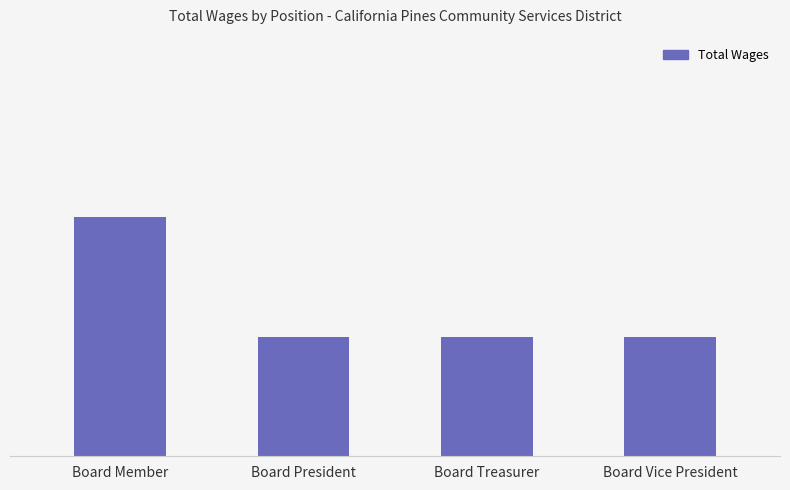

Which category has the highest value across all series?

Board Member